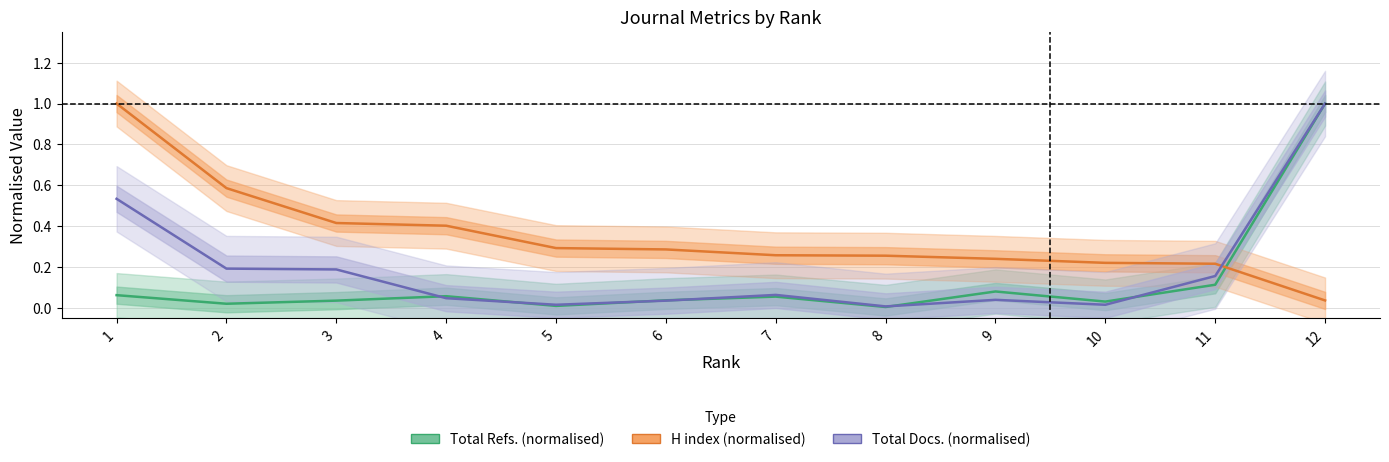

Is it true that Total Refs. (normalised) equals 0.0 at 8?

False